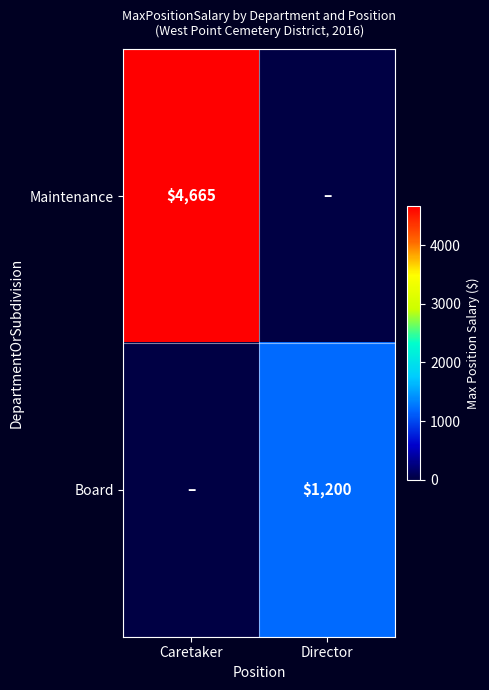

The Maintenance series shows 4665 at Caretaker. True or false?

True